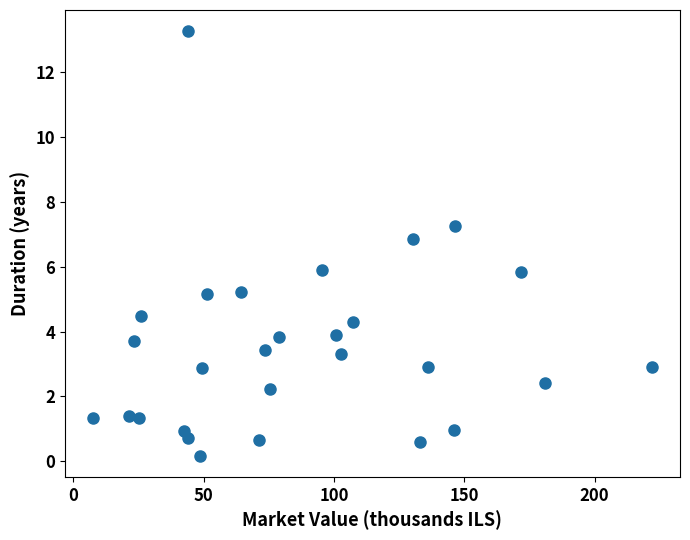

What is the range of Y values (max minus min)?

13.1